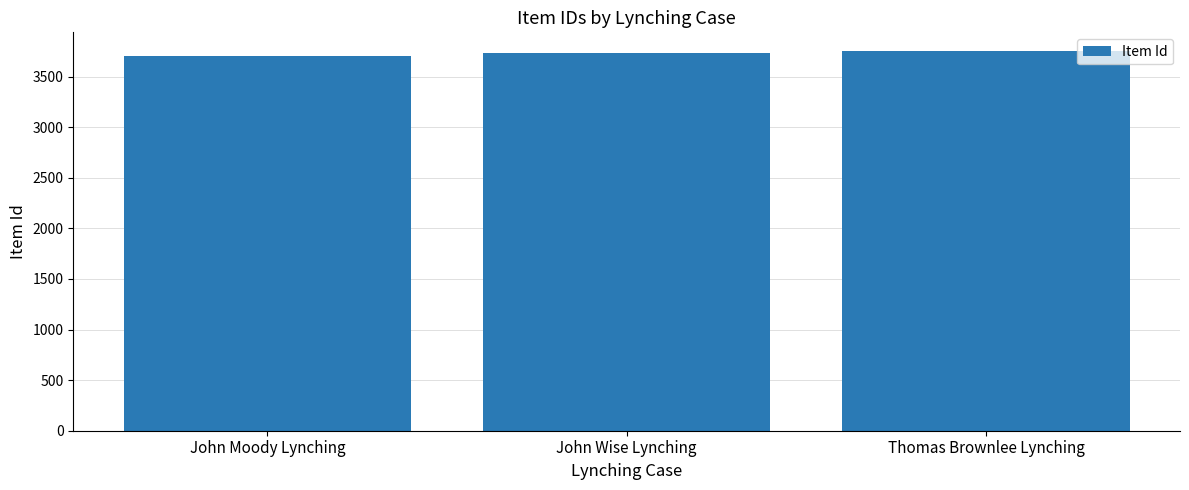

What is the label of the 1st bar from the right?

Thomas Brownlee Lynching